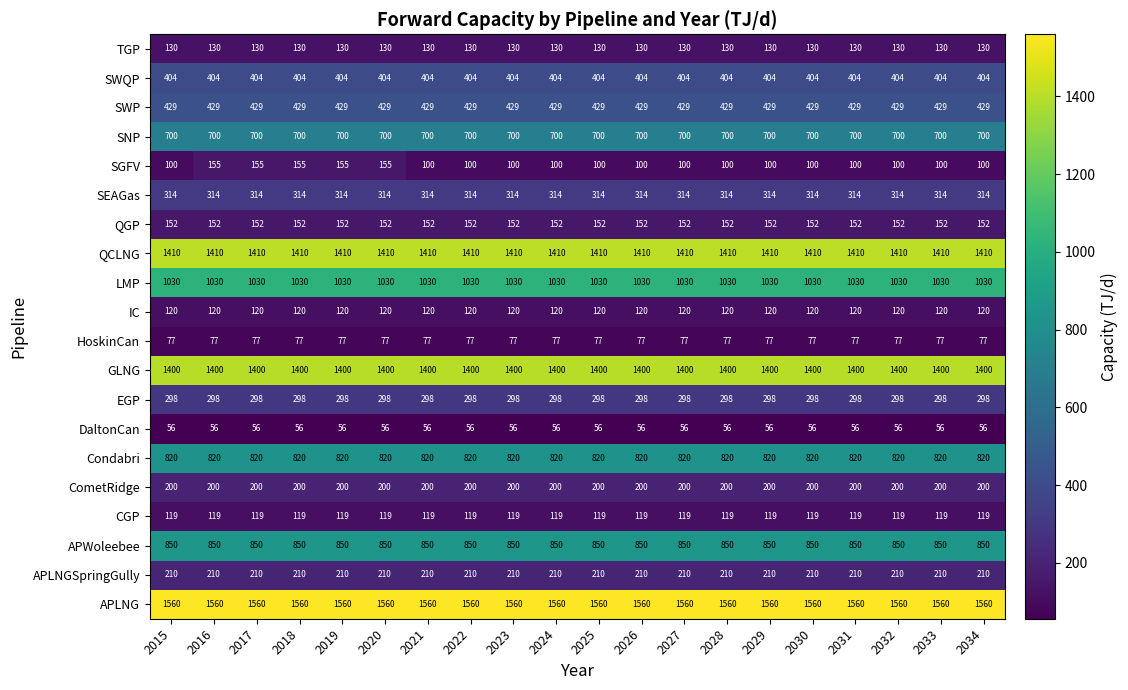

Rank the series by their maximum value, from highest to lowest.

APLNG, QCLNG, GLNG, LMP, APWoleebee, Condabri, SNP, SWP, SWQP, SEAGas, EGP, APLNGSpringGully, CometRidge, SGFV, QGP, TGP, IC, CGP, HoskinCan, DaltonCan